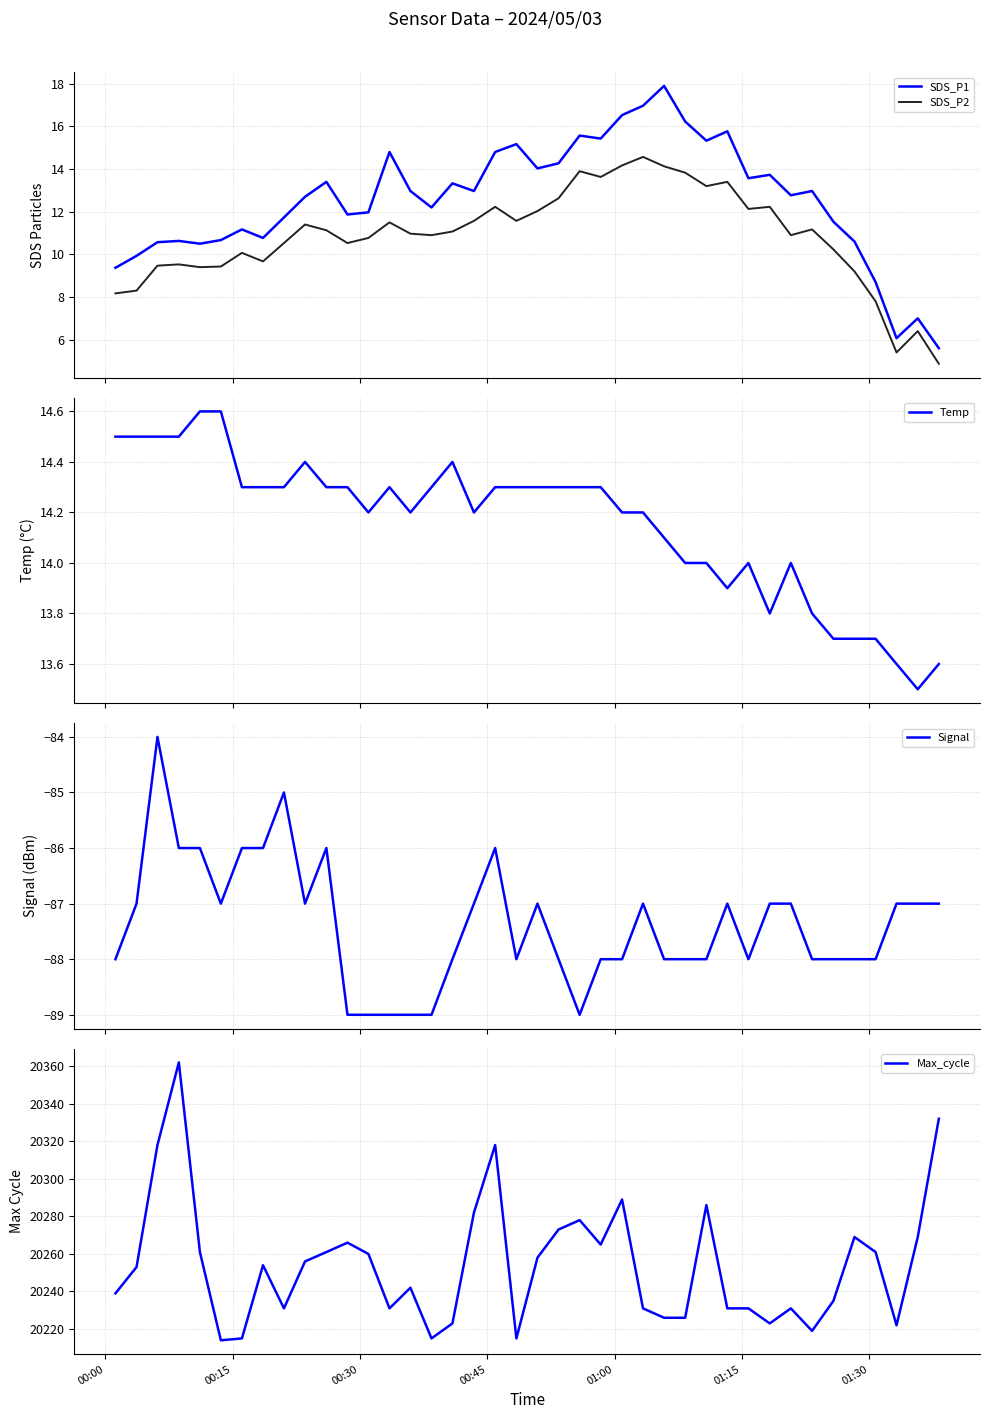

What is the highest value of the SDS_P1 series?

17.9